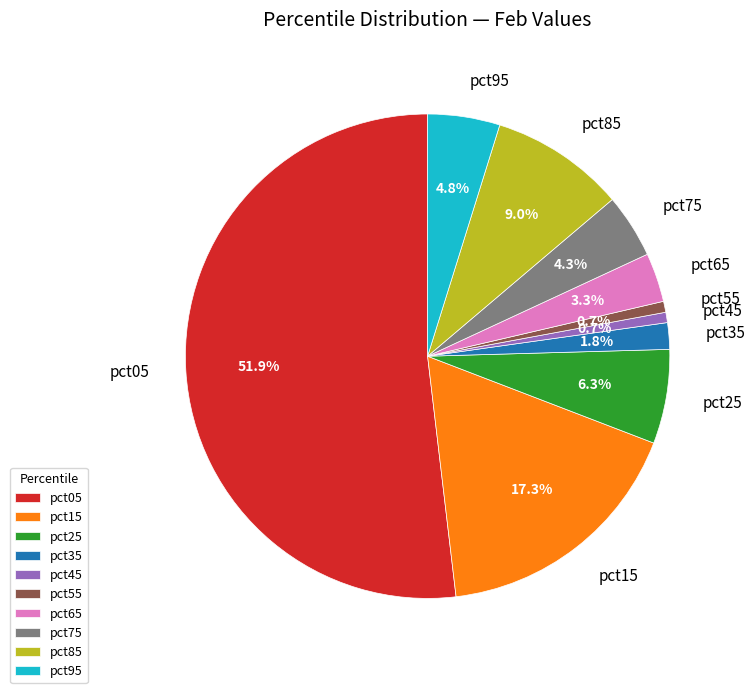

How many segments does this pie chart have?

10